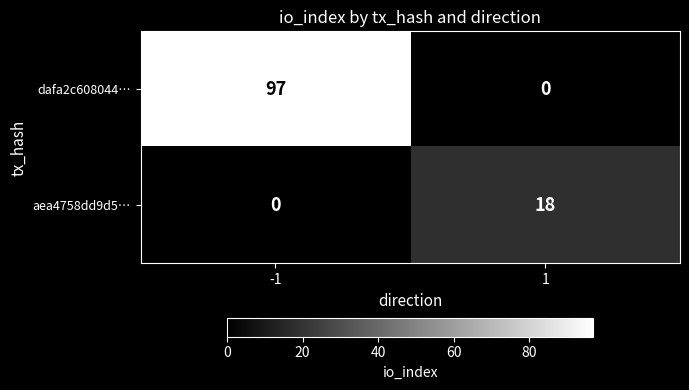

True or false: dafa2c608044… has a value of 138 at -1.

False